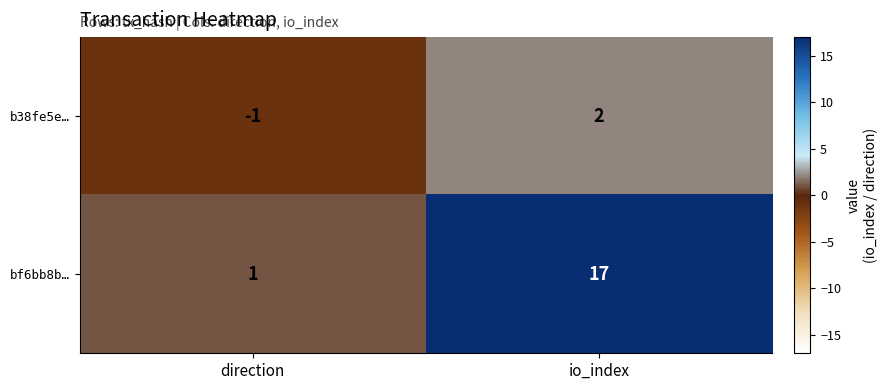

Which label corresponds to the largest value in the chart?

io_index